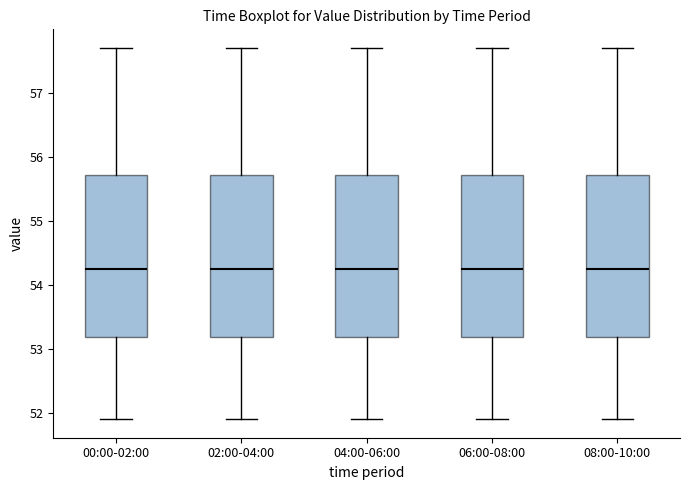

Reading left to right, transcribe this box plot: for each box, give where its median line is, the range the box spans, and where its two whiskers end, as read against the y-axis. The values are not printed on the chart, so give them approximately, as read against the axis.

00:00-02:00: median 54.2, box 53.2 to 55.7, whiskers 51.9 to 57.7
02:00-04:00: median 54.2, box 53.2 to 55.7, whiskers 51.9 to 57.7
04:00-06:00: median 54.2, box 53.2 to 55.7, whiskers 51.9 to 57.7
06:00-08:00: median 54.2, box 53.2 to 55.7, whiskers 51.9 to 57.7
08:00-10:00: median 54.2, box 53.2 to 55.7, whiskers 51.9 to 57.7